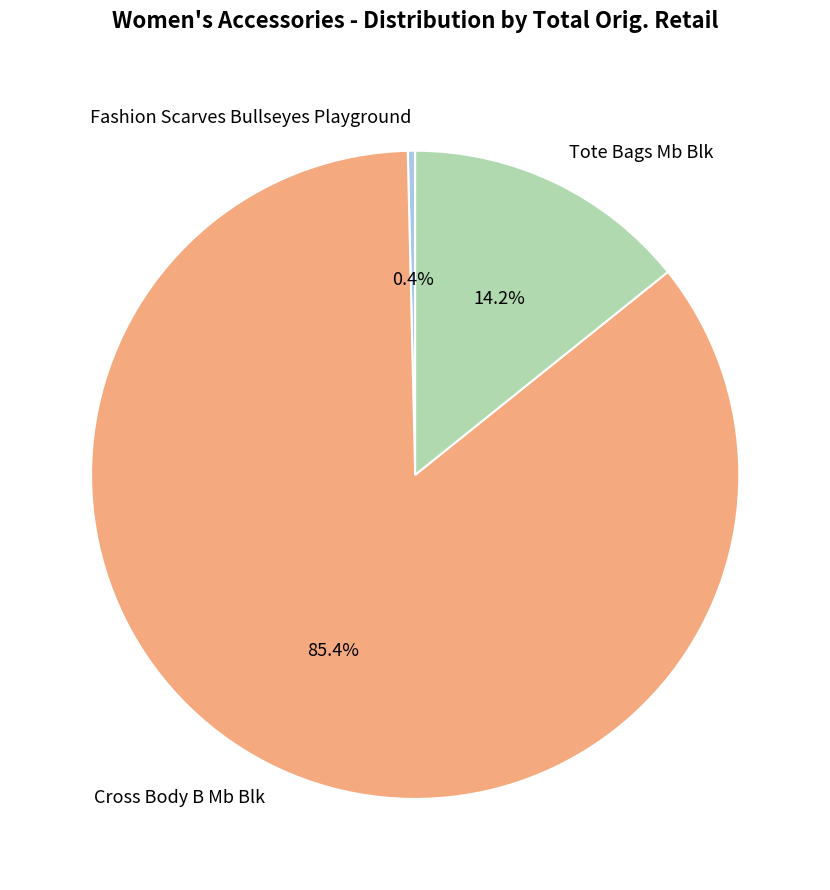

Between Cross Body B Mb Blk and Fashion Scarves Bullseyes Playground, which is larger?

Cross Body B Mb Blk